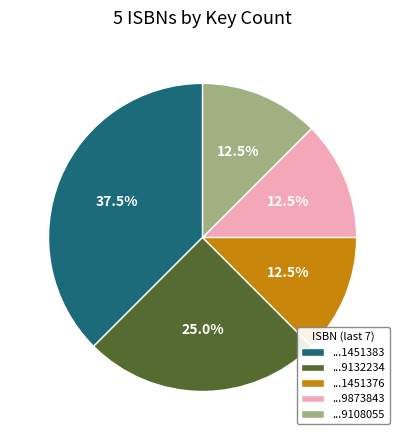

How many slices are in this pie chart?

5